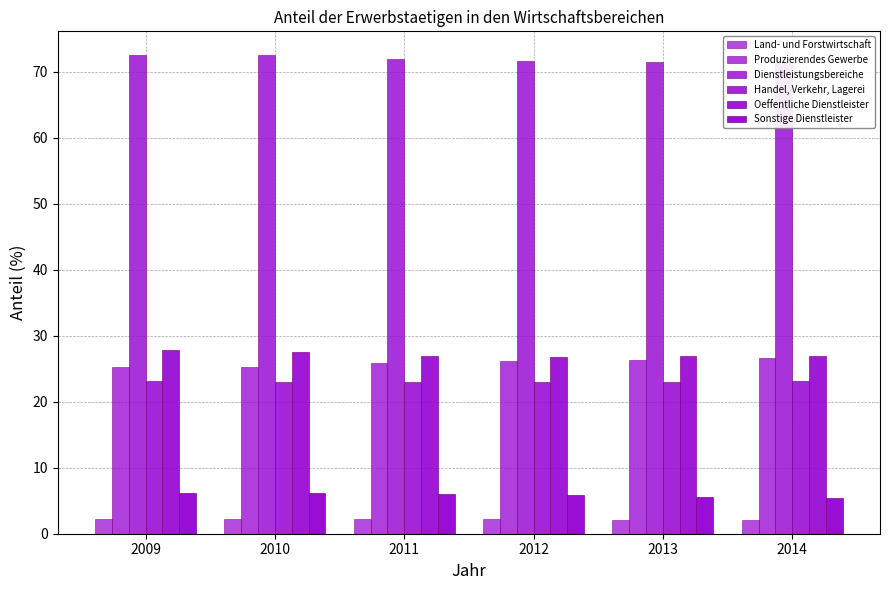

What is the difference between the highest and lowest values at 2013?

69.4